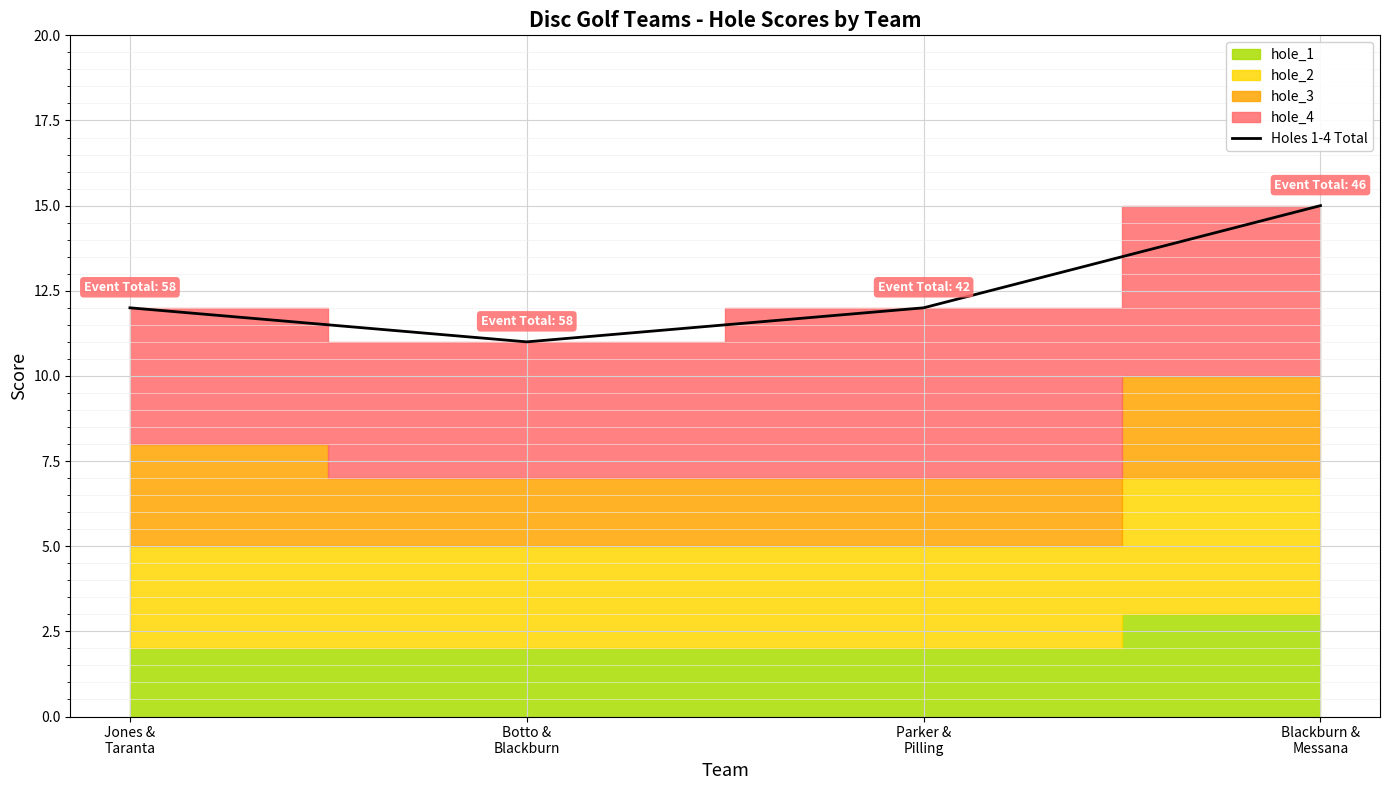

The chart shows a value of 11 at Botto &
Blackburn. True or false?

True